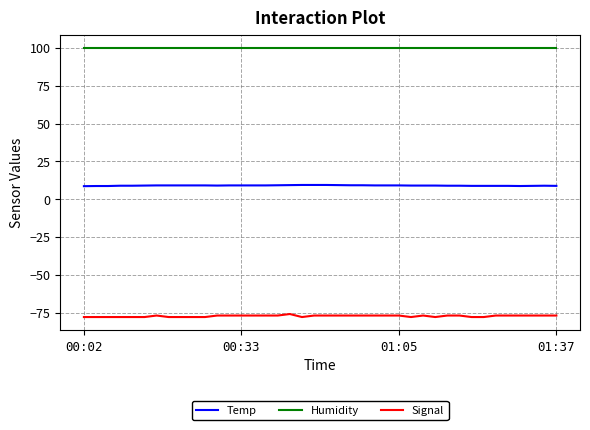

True or false: Signal and Temp intersect in this chart.

False